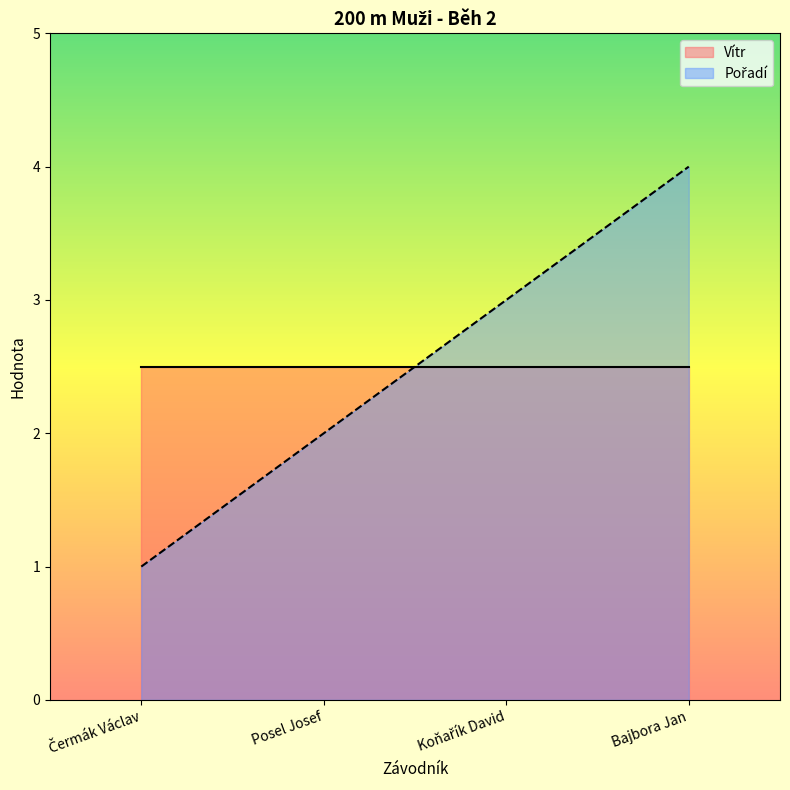

Reading left to right, extract all data points from this chart.

Čermák Václav=1	Posel Josef=2	Koňařík David=3	Bajbora Jan=4